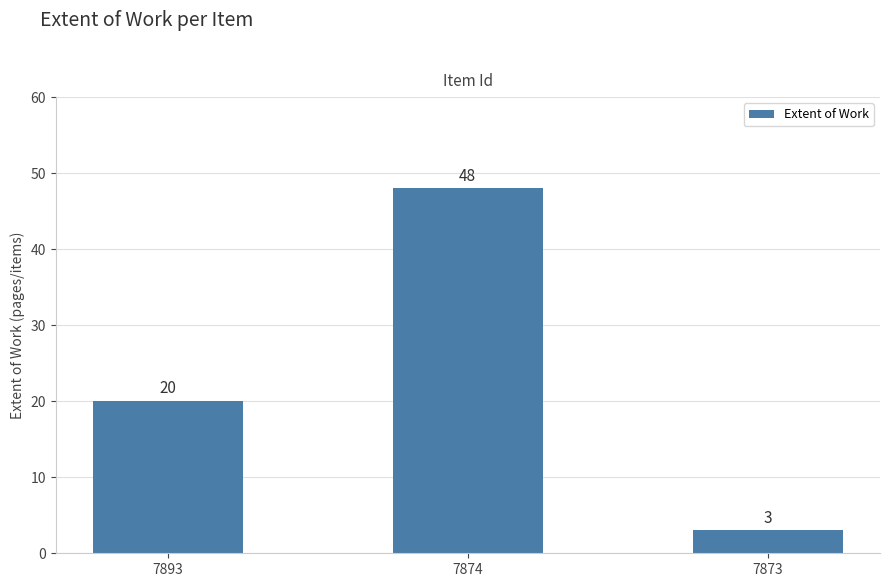

Does the chart contain stacked bars?

No